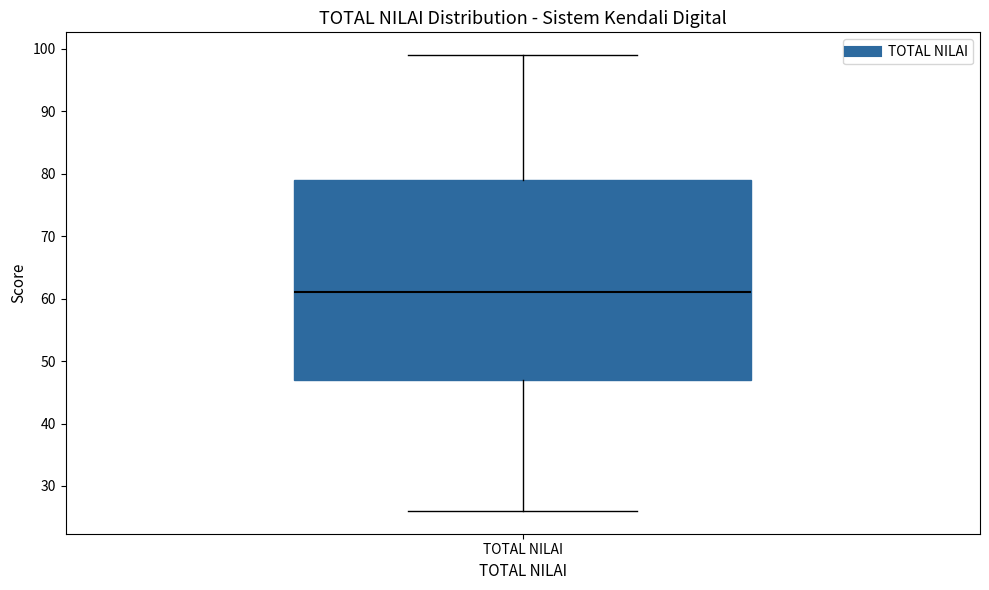

Where is the lower edge of the box for TOTAL NILAI on the y-axis? The values are not printed on the chart, so give them approximately, as read against the axis.

47